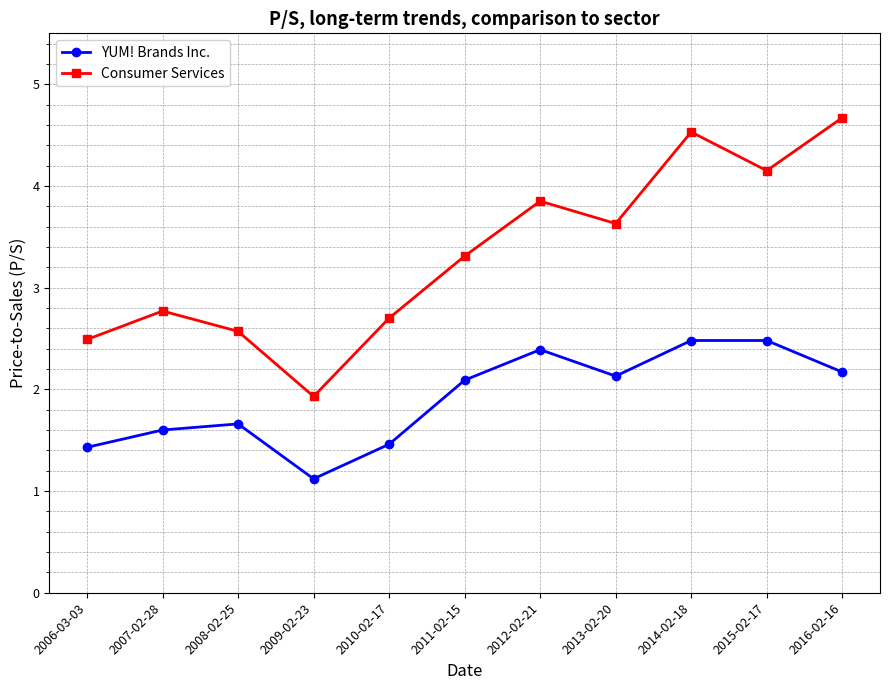

At which label is Consumer Services closest to 3?

2007-02-28